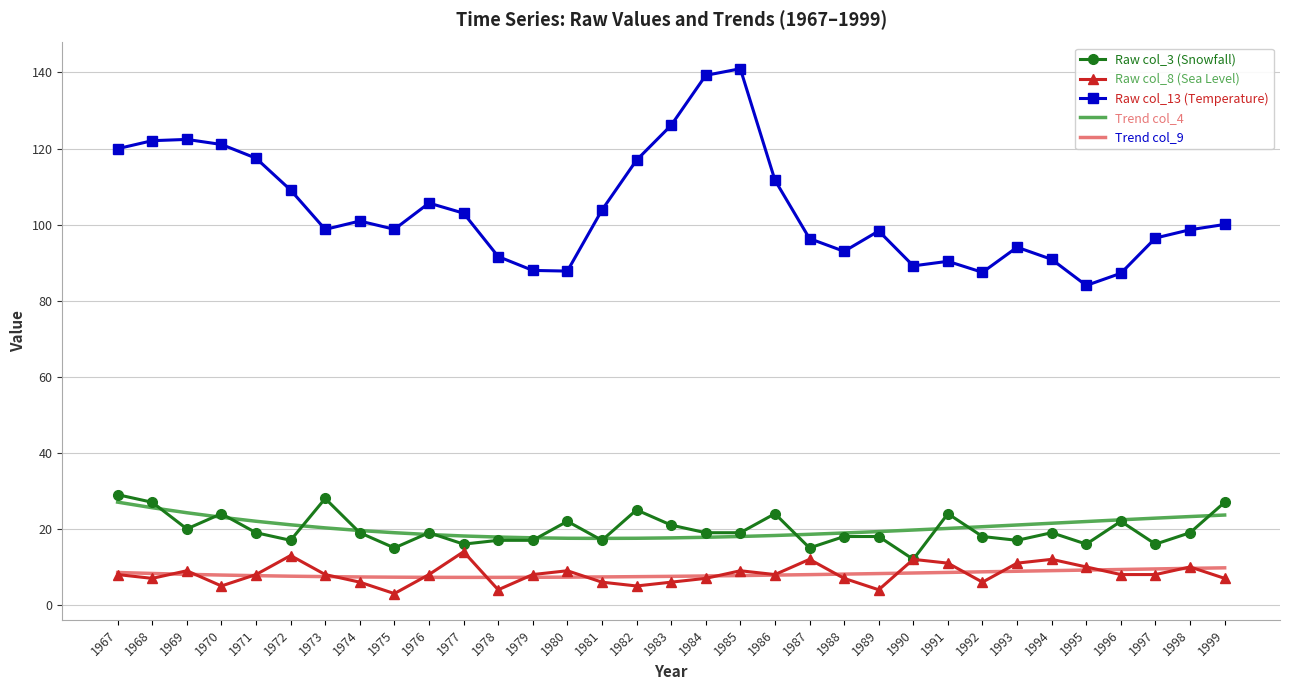

What is the difference between the second highest and minimum values in the Raw col_3 (Snowfall) series?

16.0